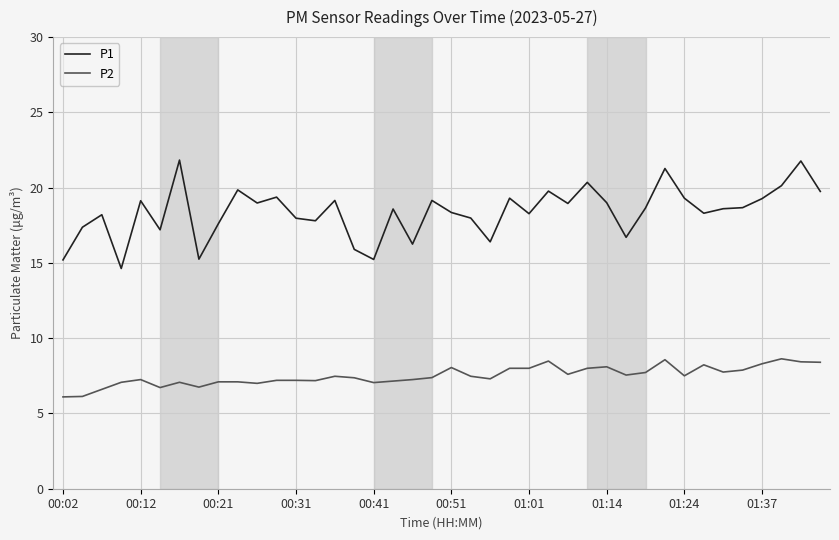

Does the chart have visible grid lines?

Yes